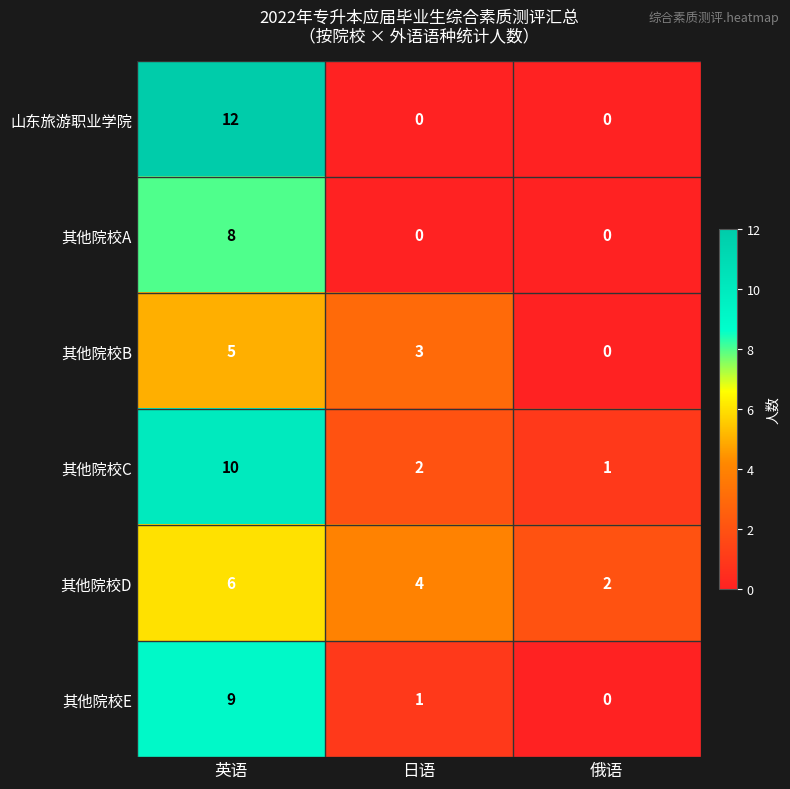

Which series has the largest total across all categories?

其他院校C